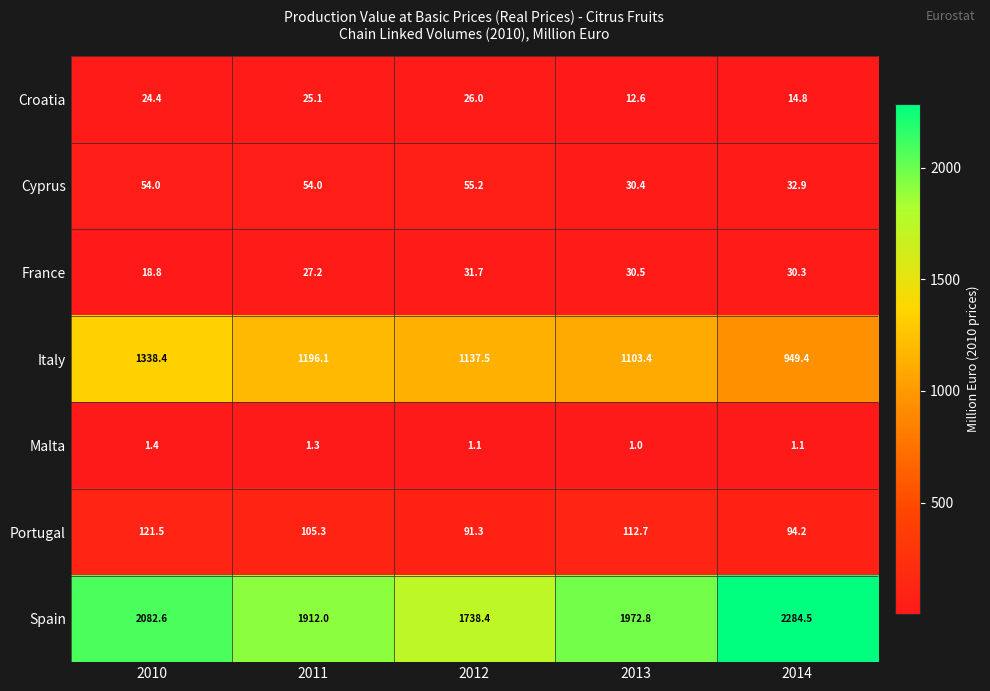

What is the average value of the Spain series?

1998.1